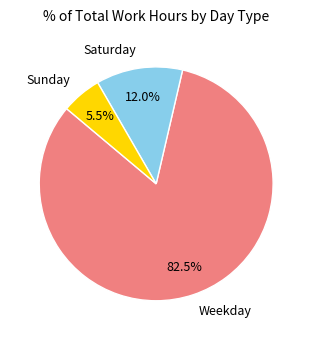

To the nearest percent, what is the difference between the largest and smallest slice percentages?

77%